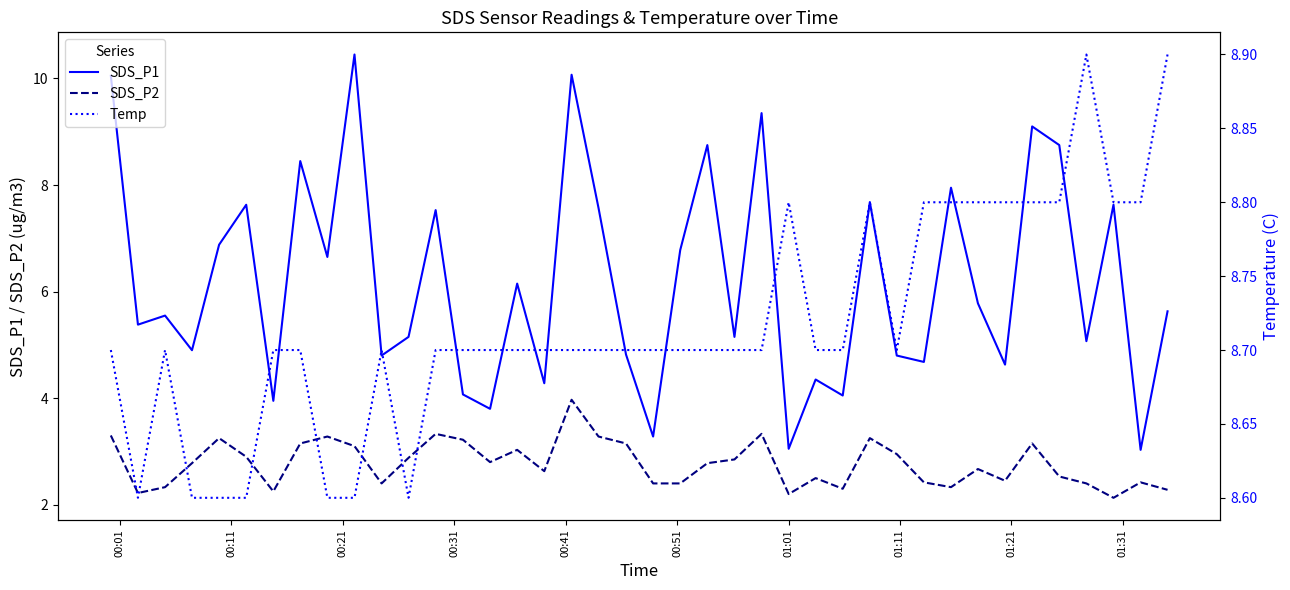

What is the smallest value displayed?

2.1